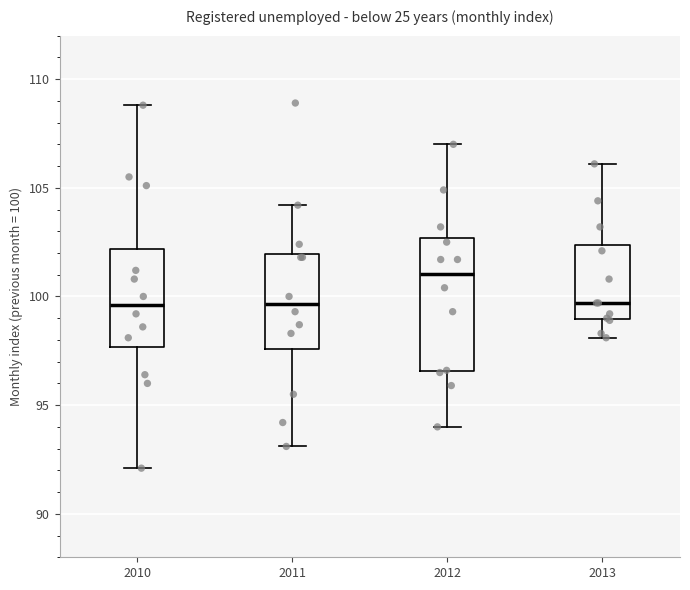

Comparing the boxes themselves (not the whiskers), which one is the tallest?

2012